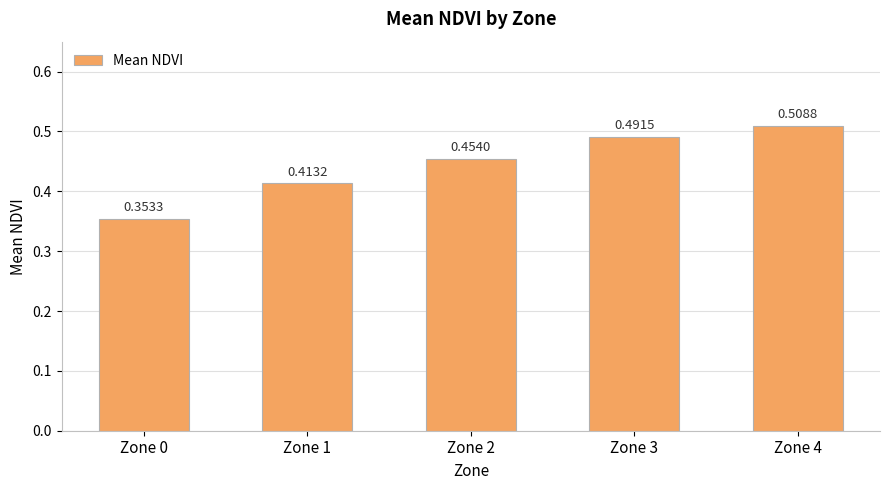

Rank the categories by value from lowest to highest.

Zone 0, Zone 1, Zone 2, Zone 3, Zone 4